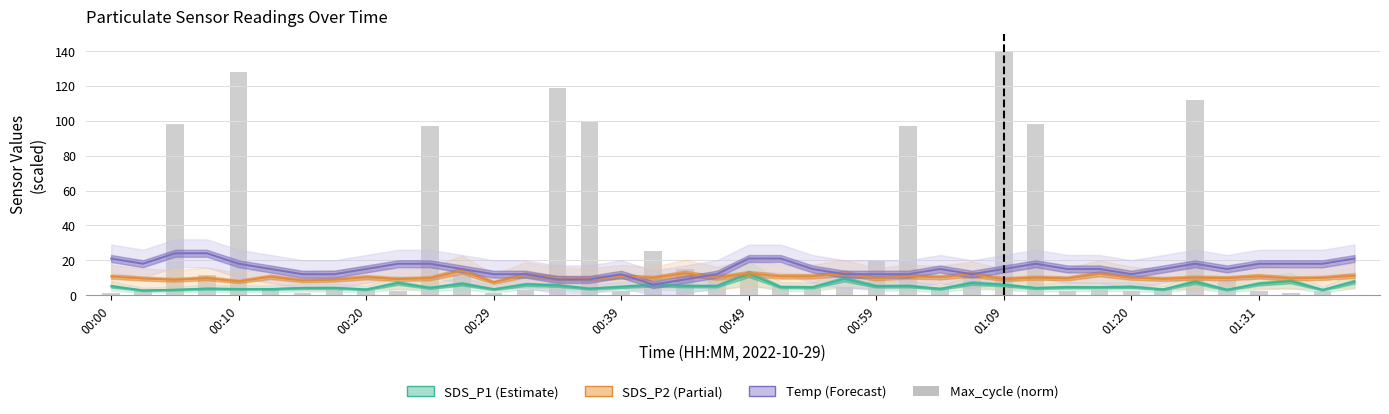

Between 00:00 and 00:20, which series saw the biggest shift?

Max_cycle (norm)